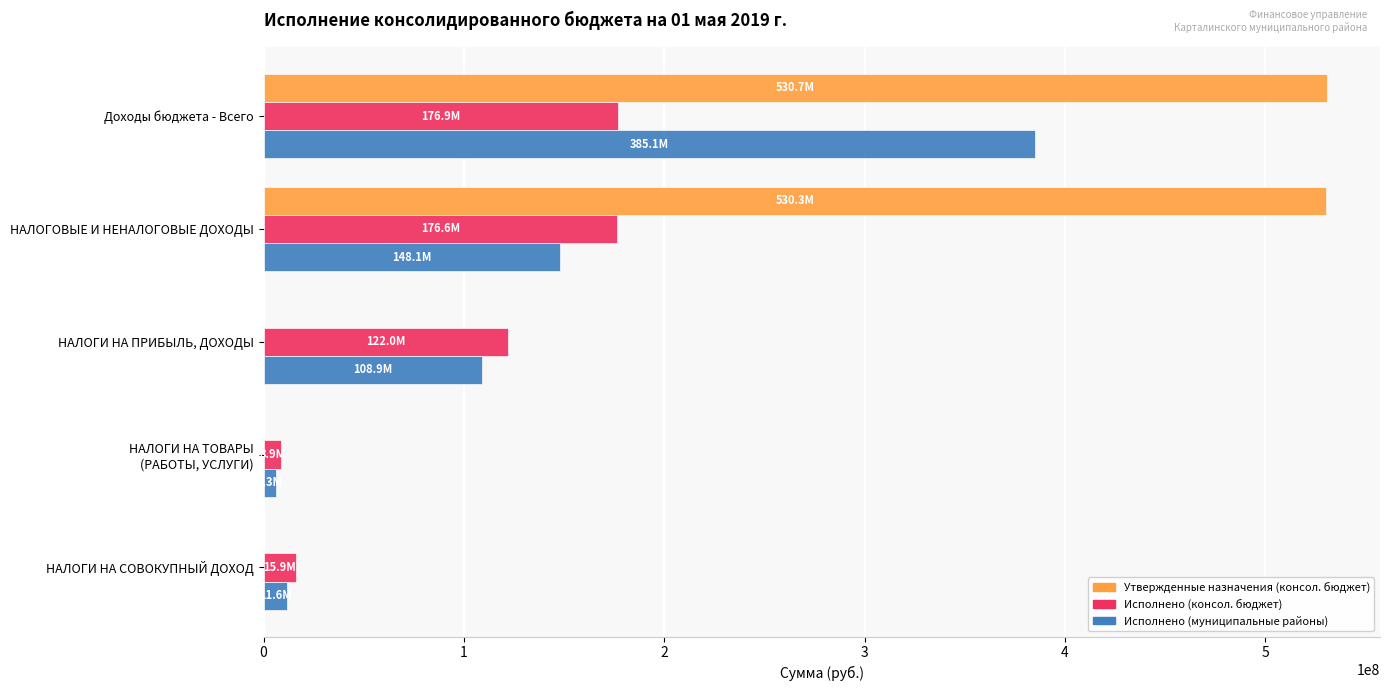

True or false: Утвержденные назначения (консол. бюджет) has a value of 296996779.0 at НАЛОГИ НА ПРИБЫЛЬ, ДОХОДЫ.

False